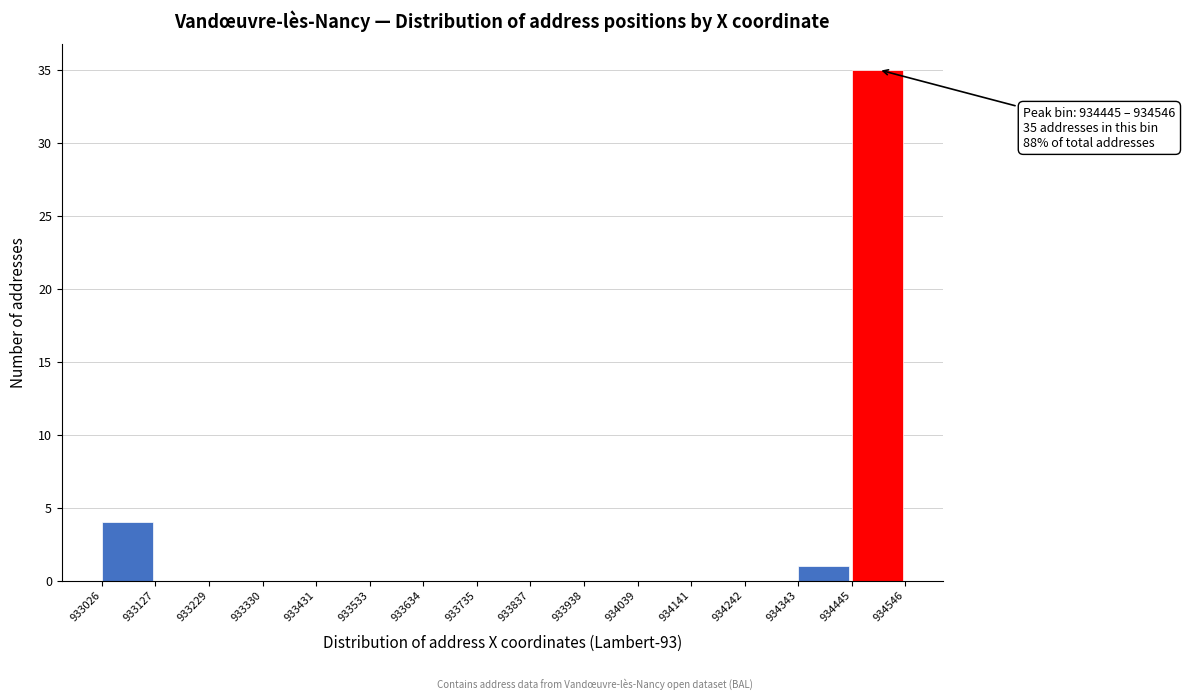

Which range on the x-axis has the tallest bar?

934445 to 934546